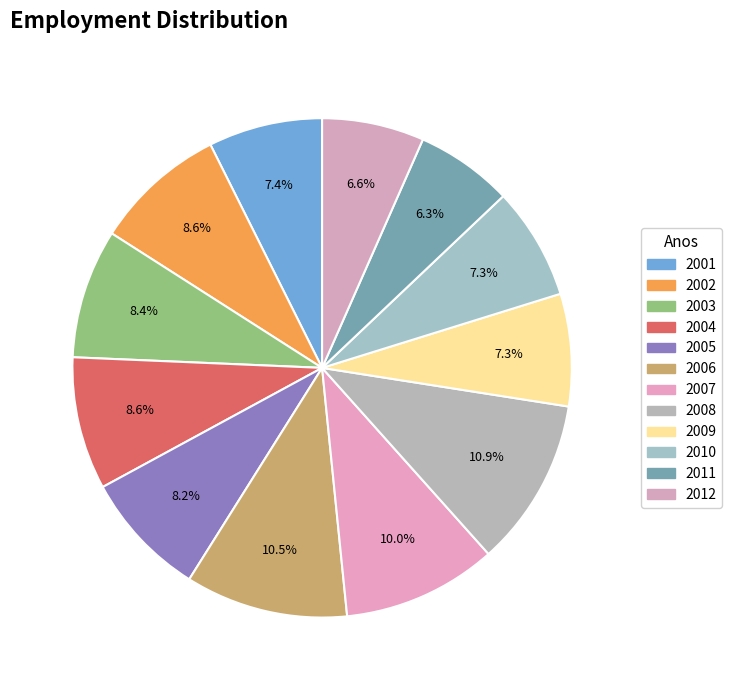

Is 2012 the majority of the pie?

No